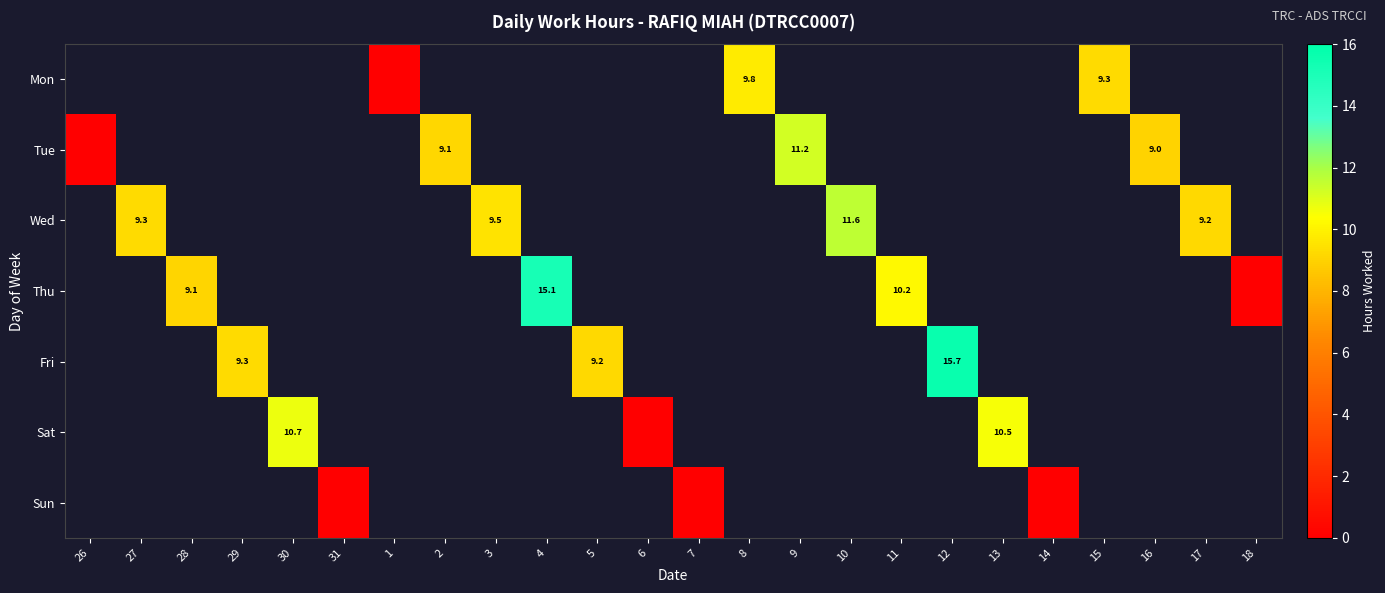

True or false: Mon has a value of 13.7 at 8.

False